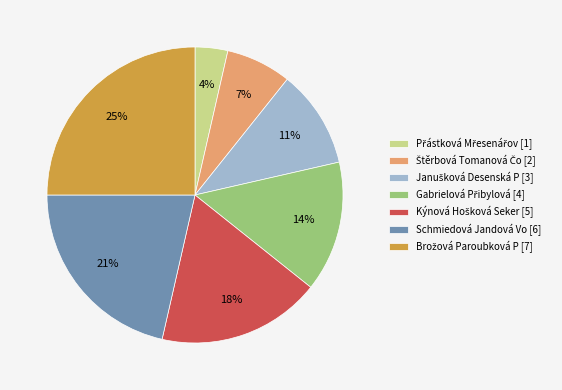

True or false: Schmiedová Jandová Vo [6] accounts for 9% of the total.

False